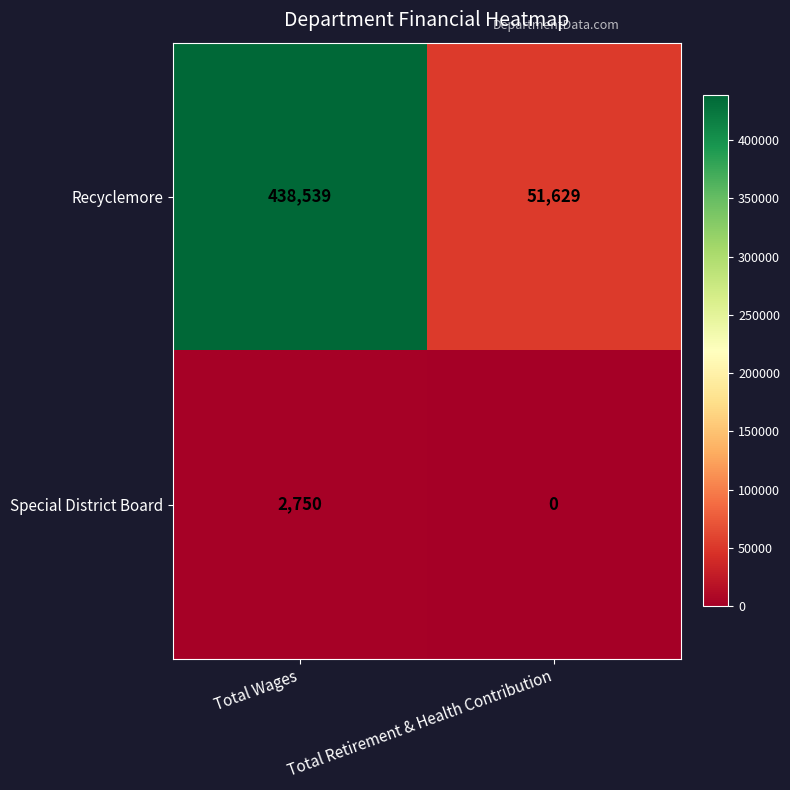

What is the sum of the Special District Board values at Total Wages and Total Retirement & Health Contribution?

2750